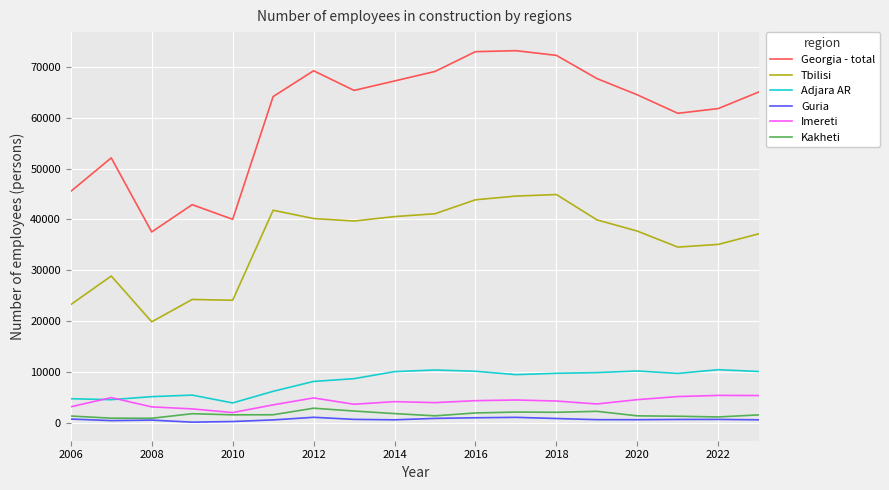

What is the greatest value displayed?

73154